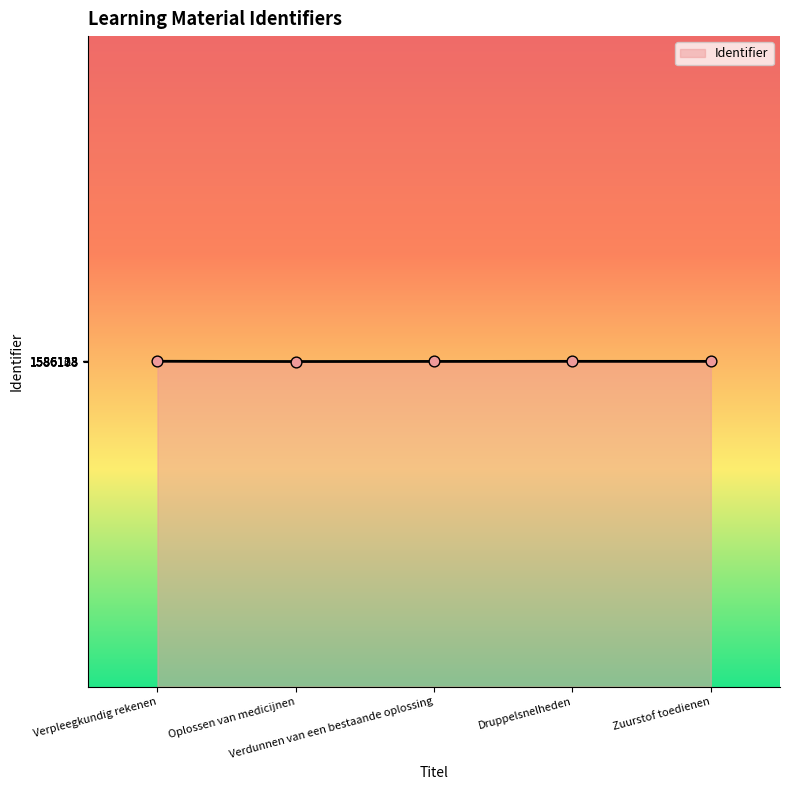

What is the change in value from Druppelsnelheden to Zuurstof toedienen?

-3